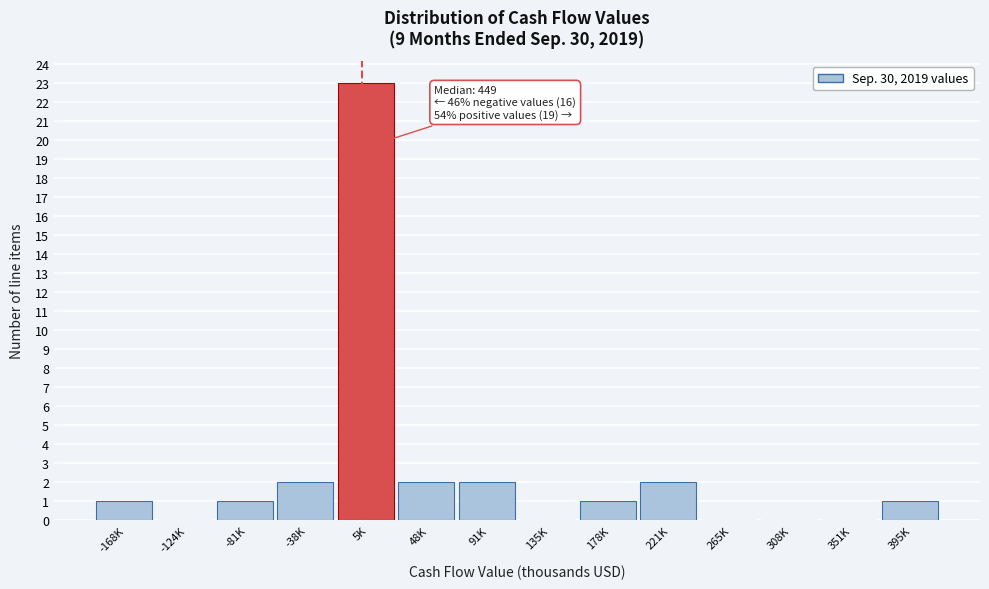

Reading left to right, list all the values displayed in this chart.

-168K=1	-124K=0	-81K=1	-38K=2	5K=23	48K=2	91K=2	135K=0	178K=1	221K=2	265K=0	308K=0	351K=0	395K=1